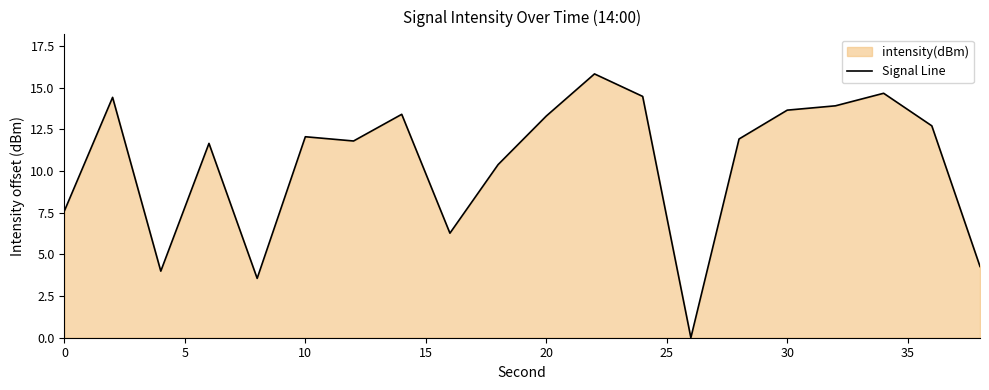

How many data points does each series have?

20